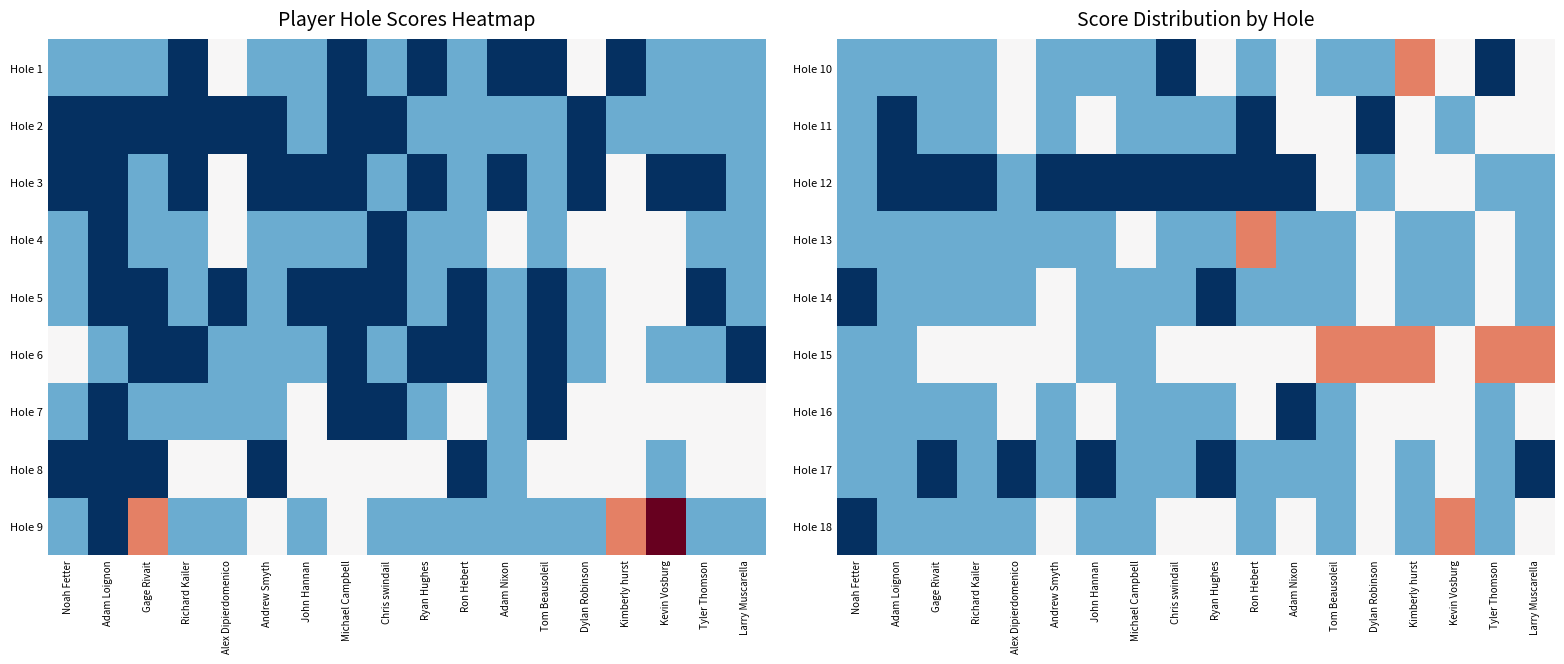

The value of Hole 18 at Richard Kailer is 3. True or false?

True